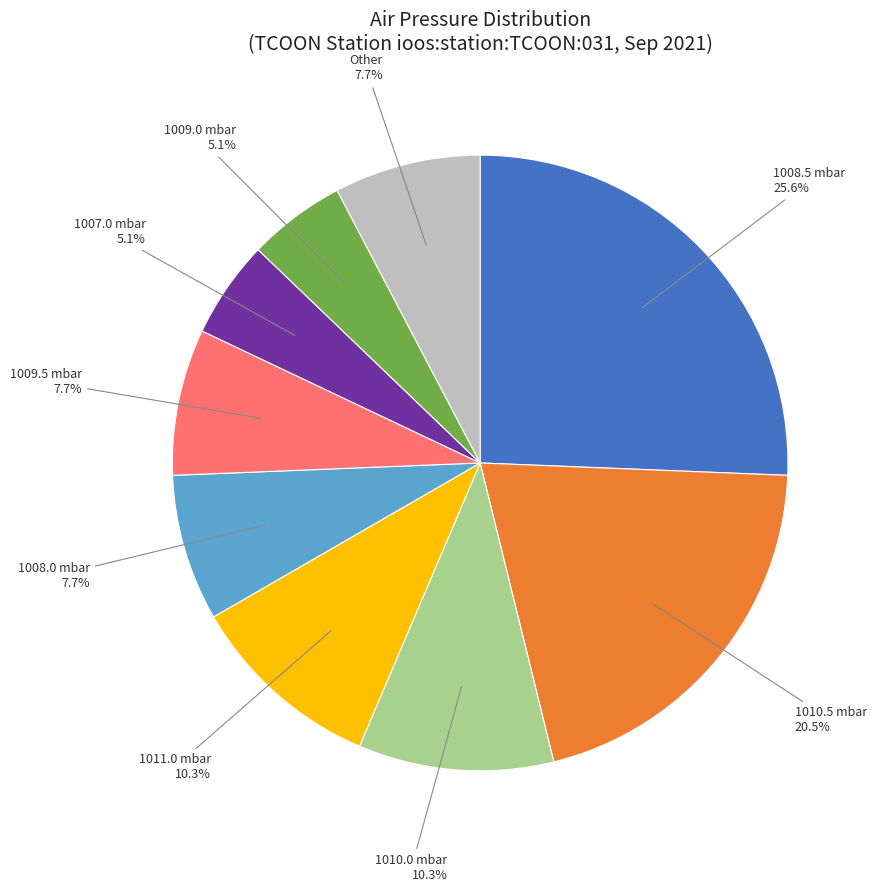

Count the number of slices in the pie.

9